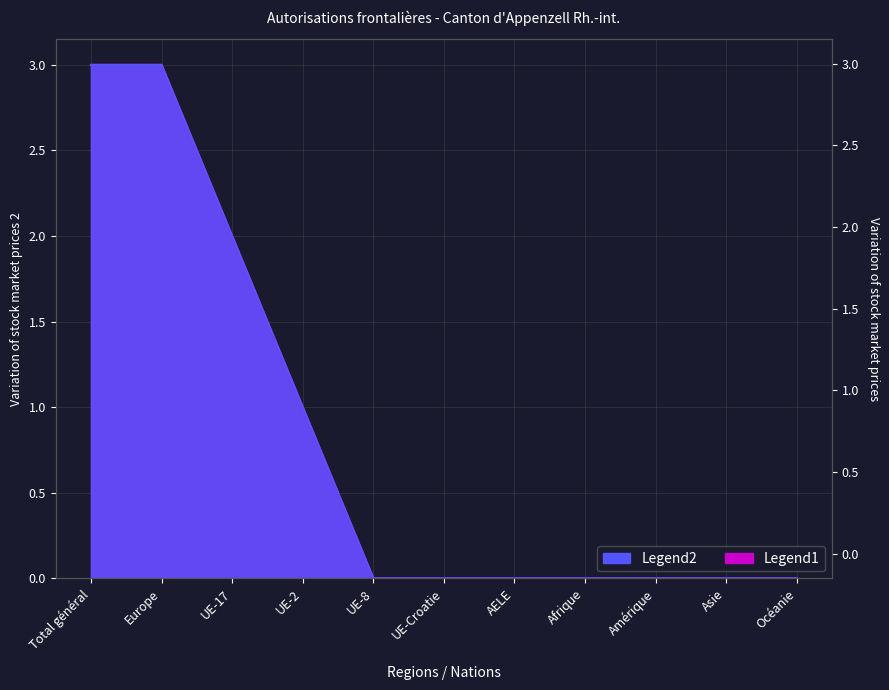

At which category is the sum across all series the highest?

Total général